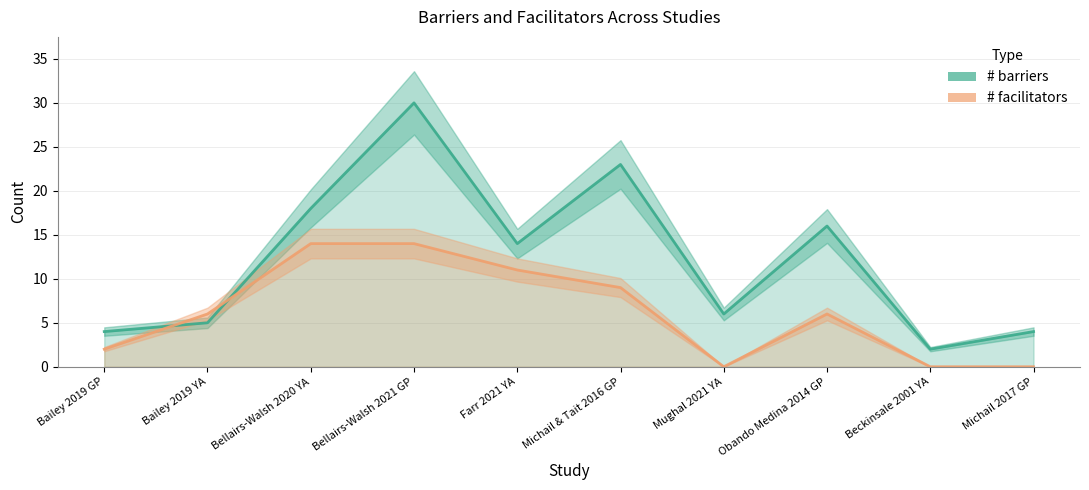

Reading left to right, transcribe all the data shown in this chart.

# barriers: 4	5	18	30	14	23	6	16	2	4
# facilitators: 2	6	14	14	11	9	0	6	0	0